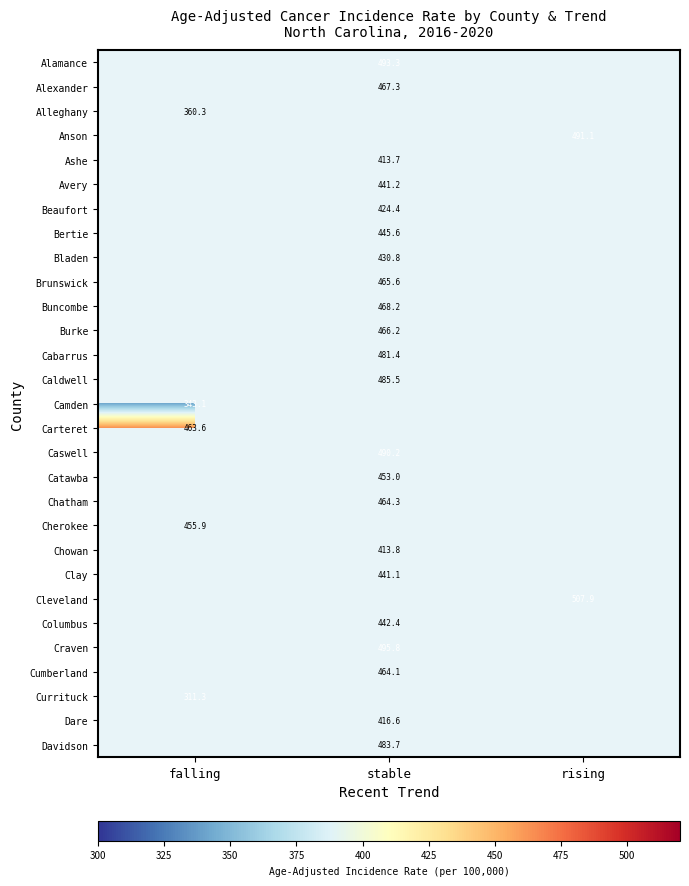

True or false: Cherokee has a value of 793.6 at falling.

False